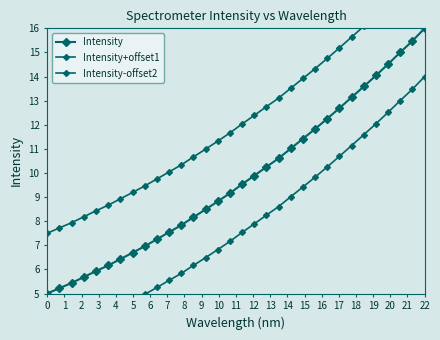

Which has a higher value, 10 or 6?

10